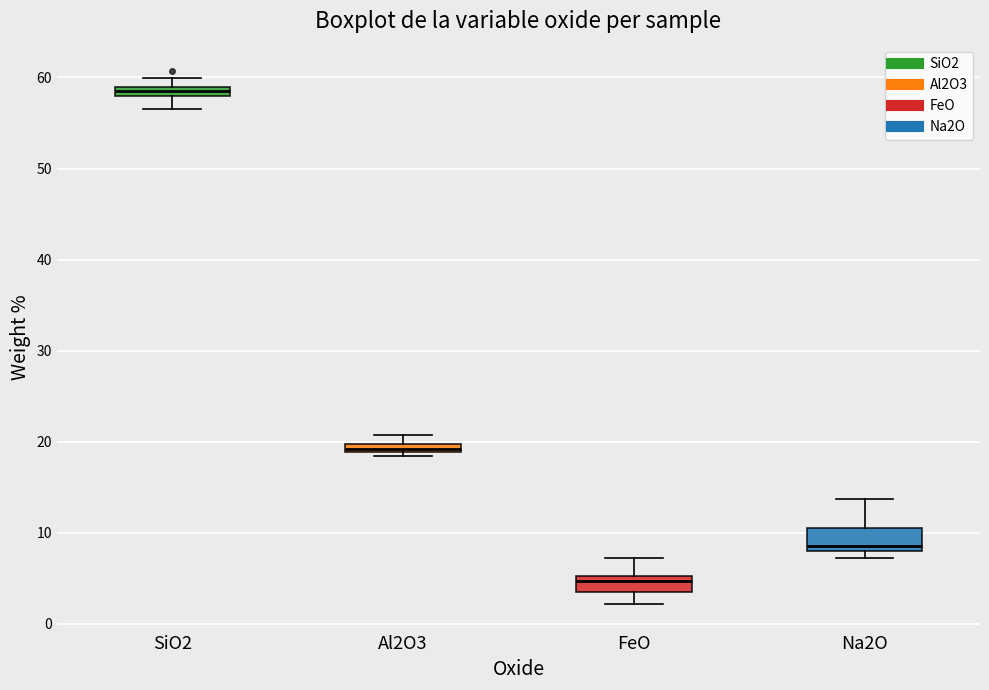

Which box's median line is the highest?

SiO2